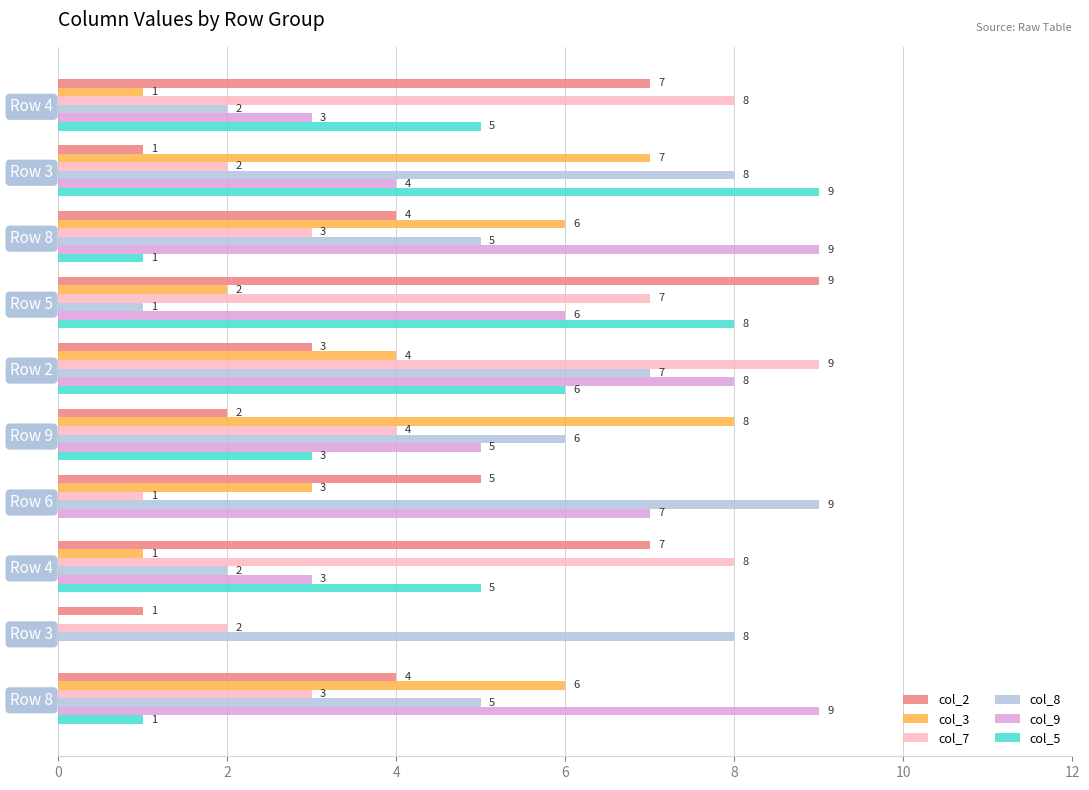

Count the number of data series in this chart.

6